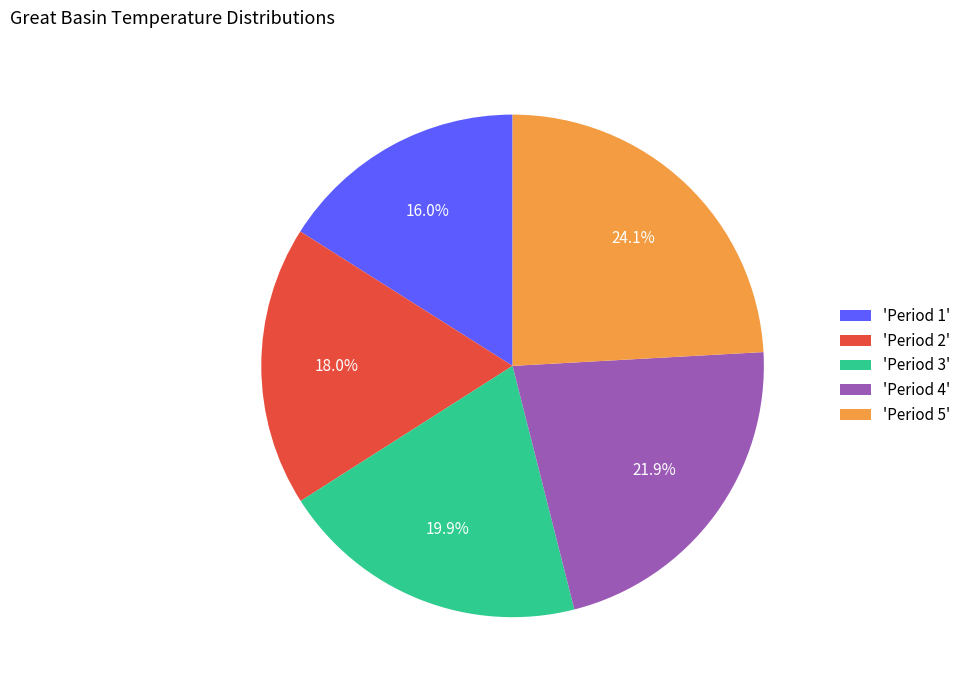

How many segments does this pie chart have?

5